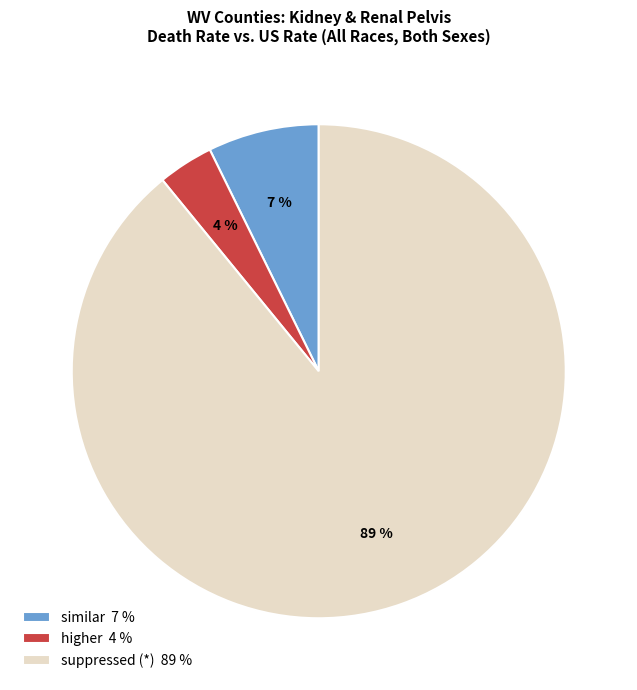

Do similar 7 % and higher 4 % together represent more than half of the pie?

No